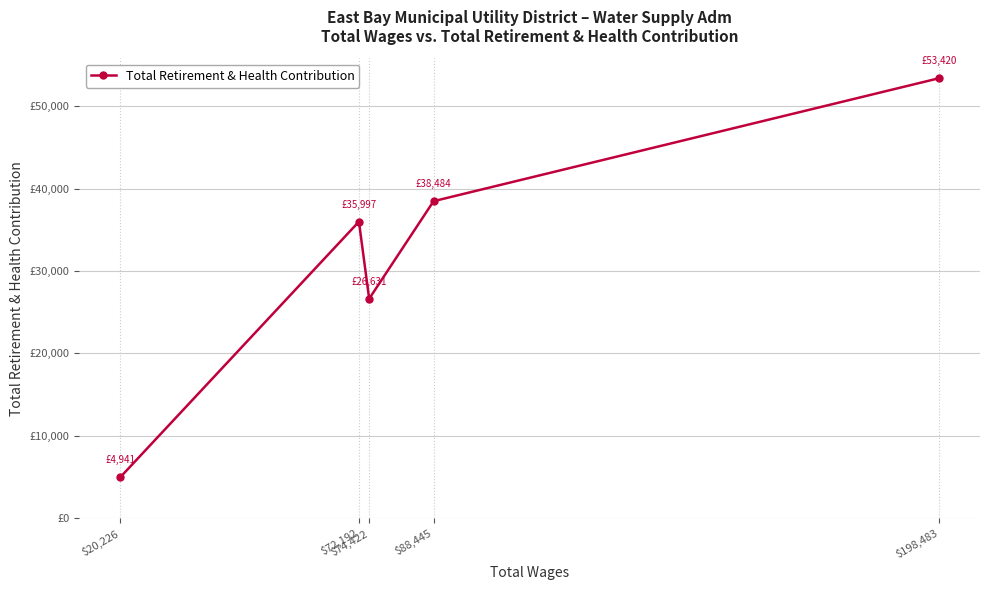

The value at $74,422 is 26631. True or false?

True